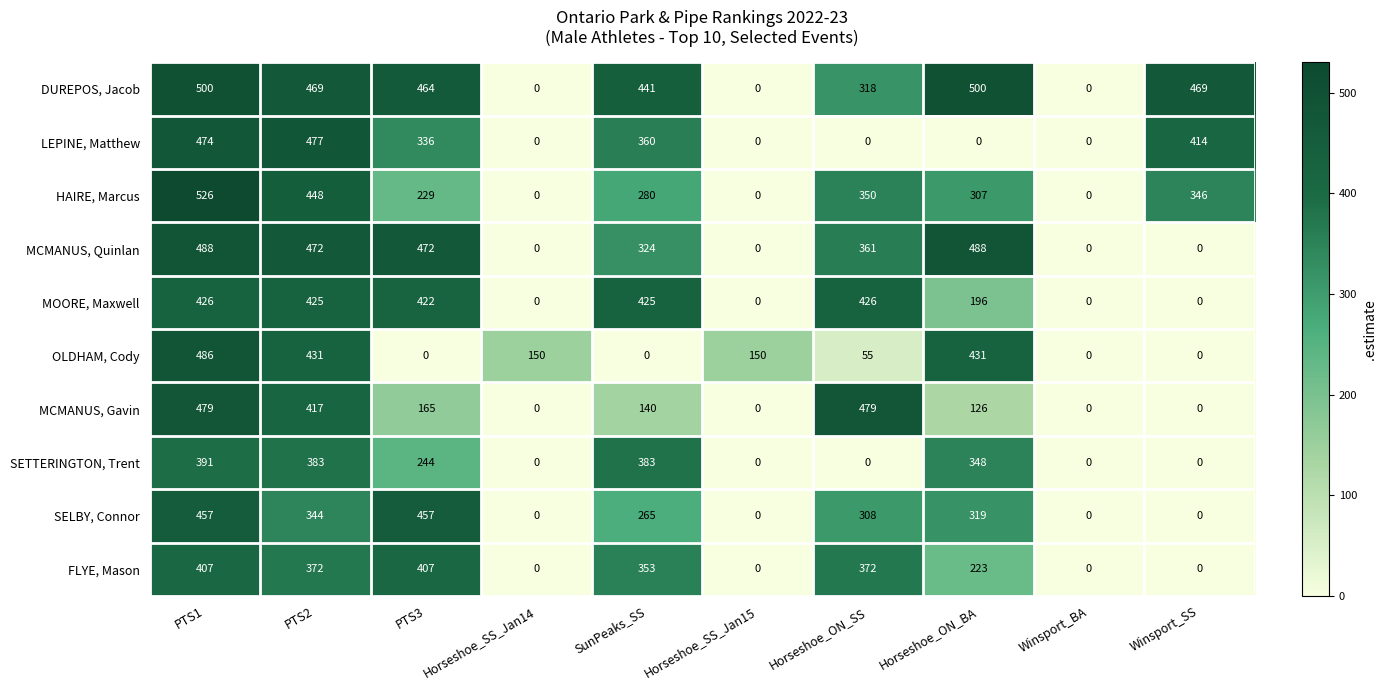

What is the total value across all series at PTS2?

4238